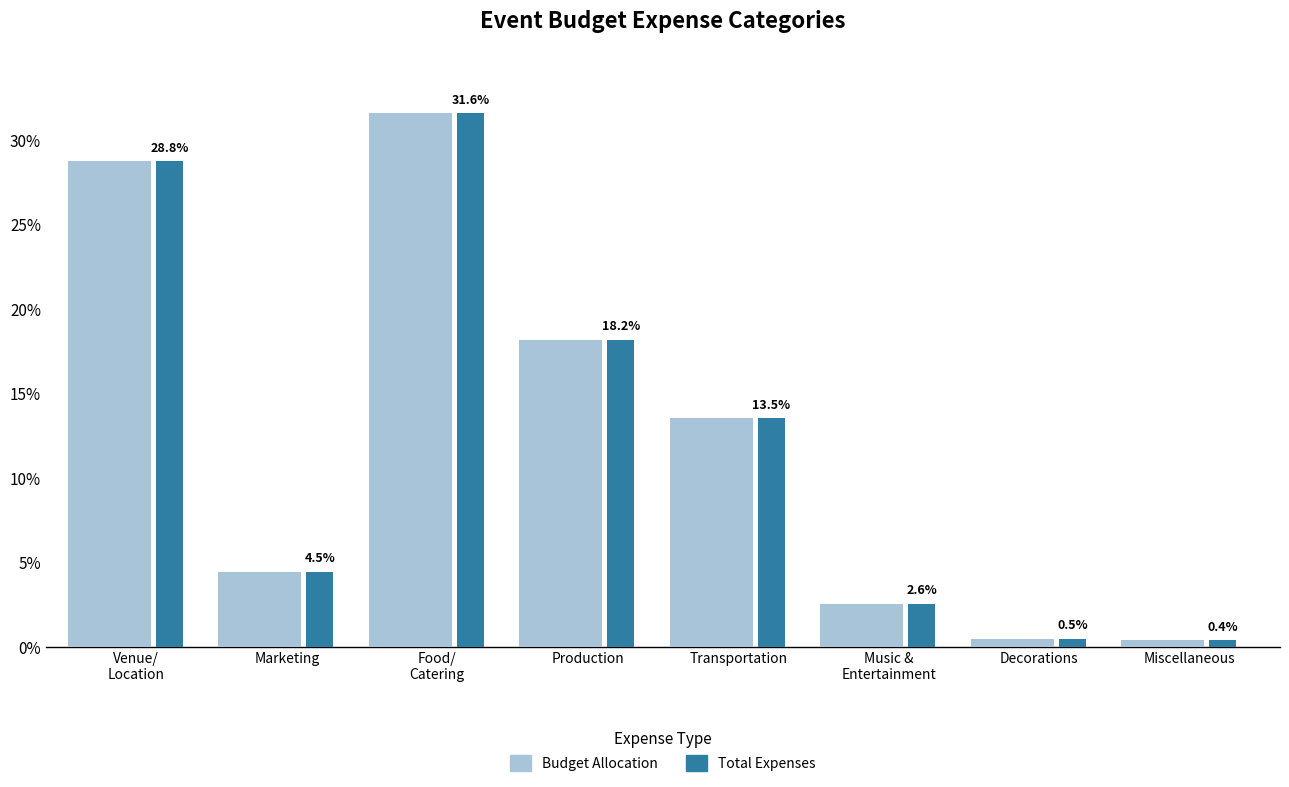

Are the bars horizontal?

No